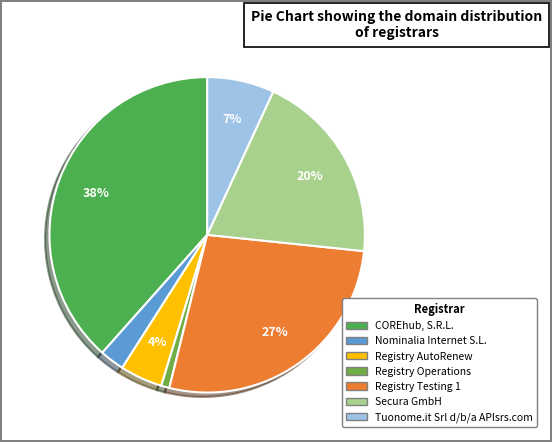

To the nearest percent, what is the difference between the largest and smallest slice percentages?

38%